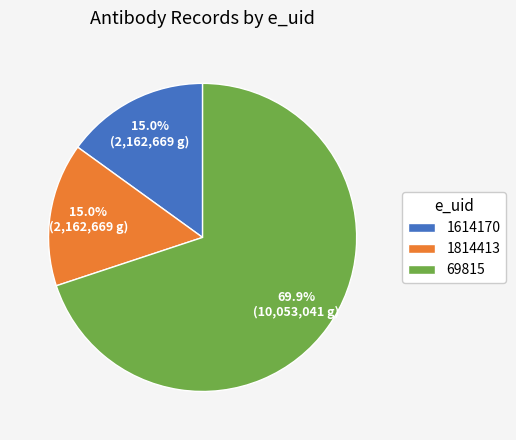

Which slice is the largest?

69815